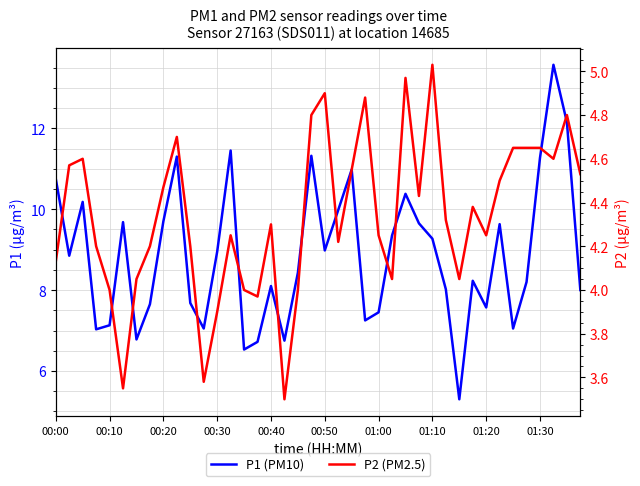

How many values in the P1 (PM10) series exceed 8?

25